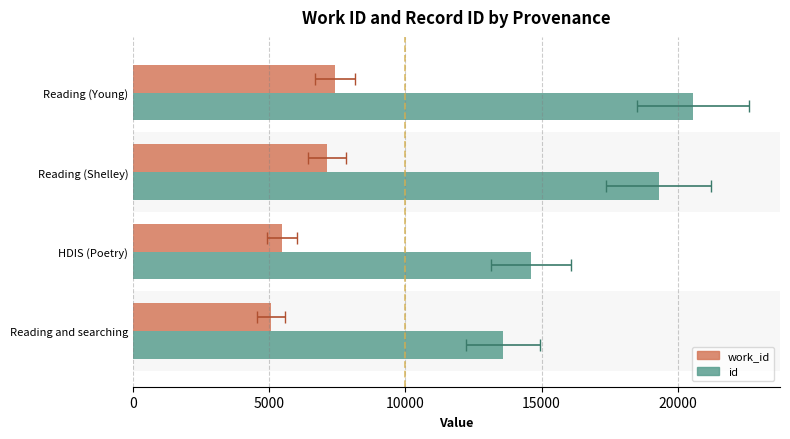

How many series are shown in this chart?

2